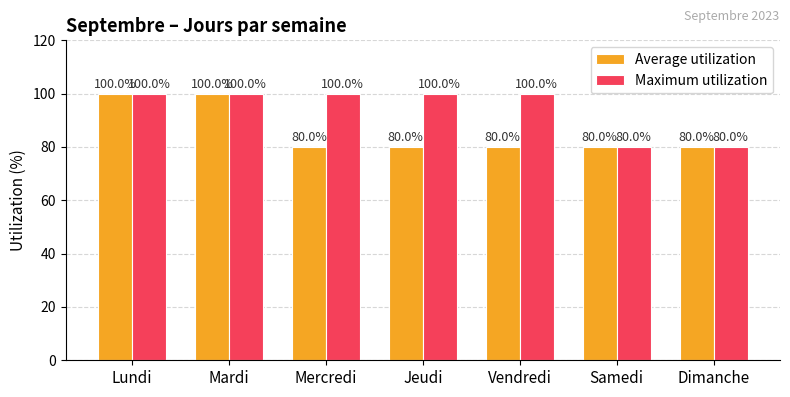

The value of Average utilization at Lundi is 100. True or false?

True